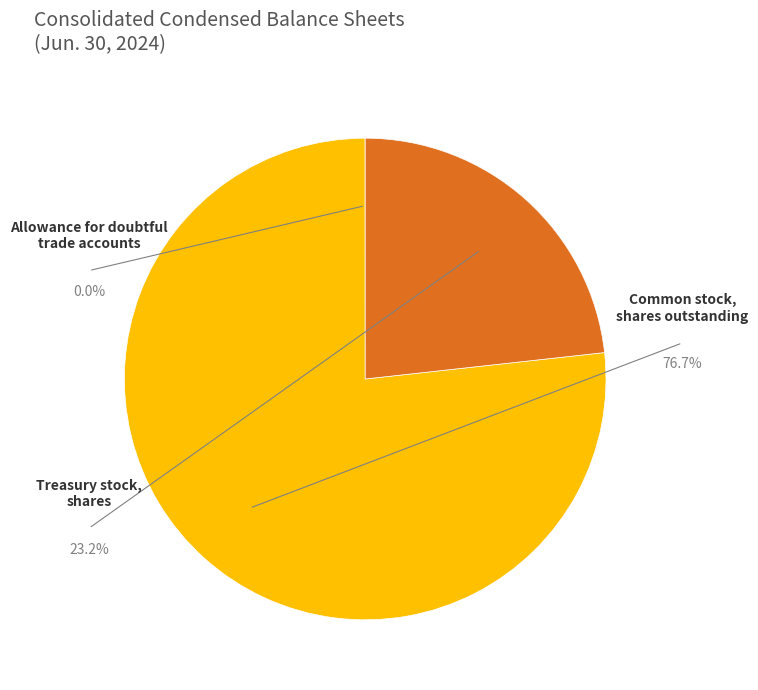

Which category accounts for the majority?

Common stock, shares outstanding